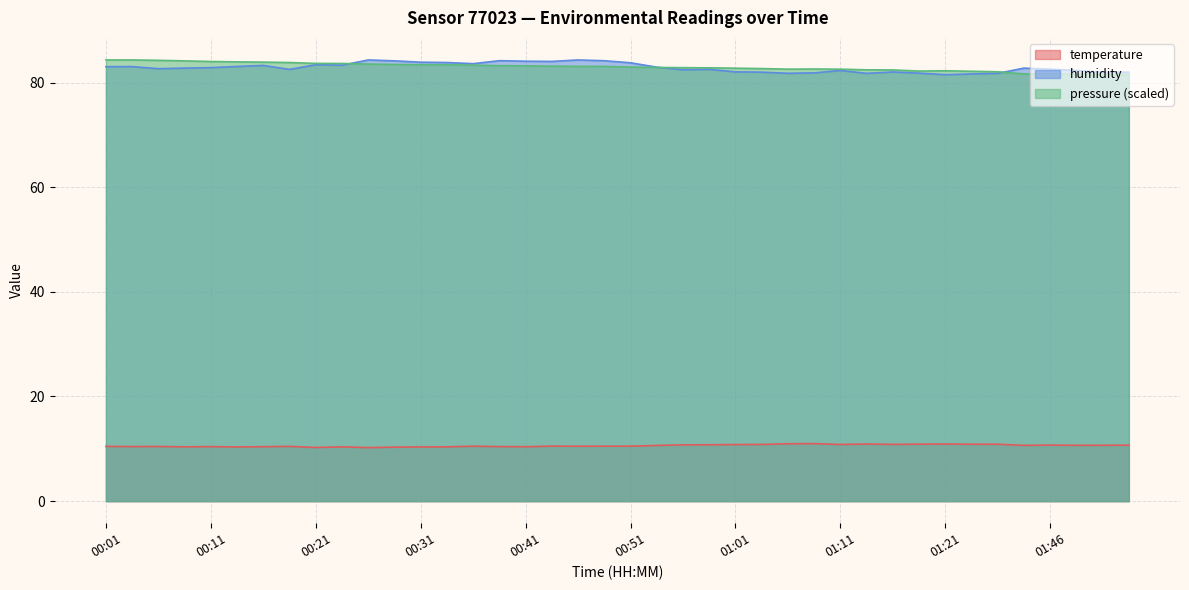

List the labels in order of humidity value, smallest first.

01:21, 01:24, 01:13, 01:27, 01:06, 01:18, 01:08, 01:52, 01:03, 01:54, 01:16, 01:01, 01:11, 01:49, 00:56, 00:18, 00:58, 01:46, 00:06, 00:08, 01:43, 00:11, 00:53, 00:01, 00:03, 00:13, 00:16, 00:24, 00:21, 00:36, 00:51, 00:33, 00:31, 00:43, 00:41, 00:28, 00:48, 00:38, 00:26, 00:46